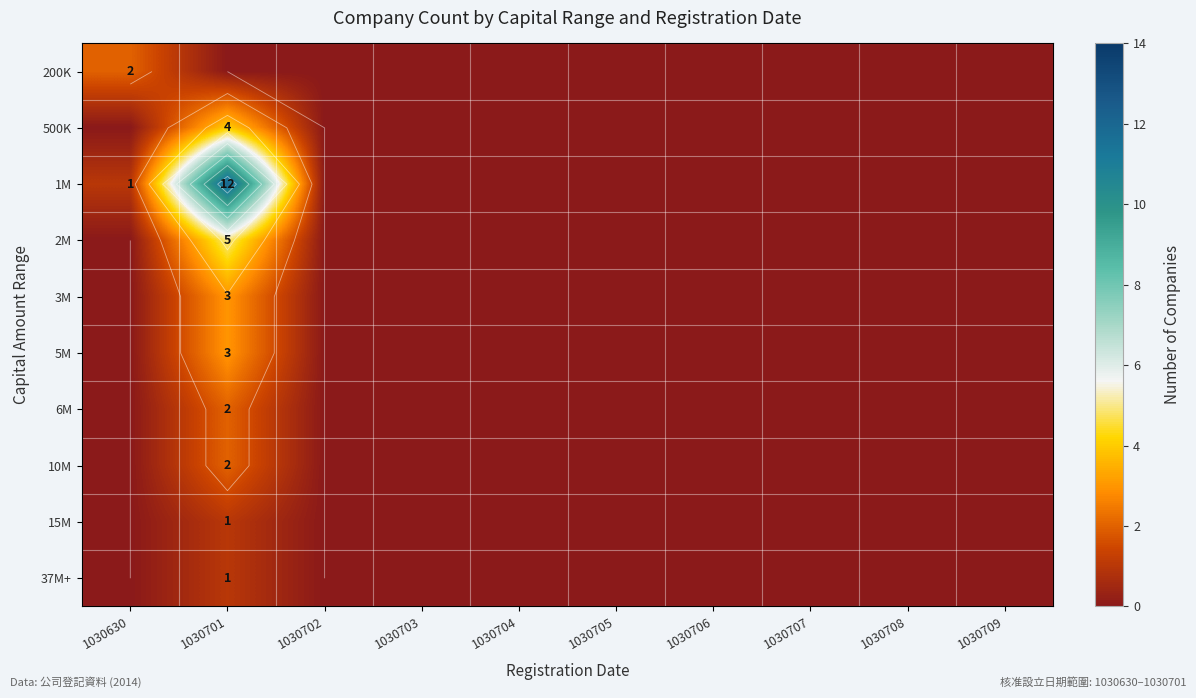

Is the value of 5M at 1030709 greater than the value of 37M+ at 1030705?

No